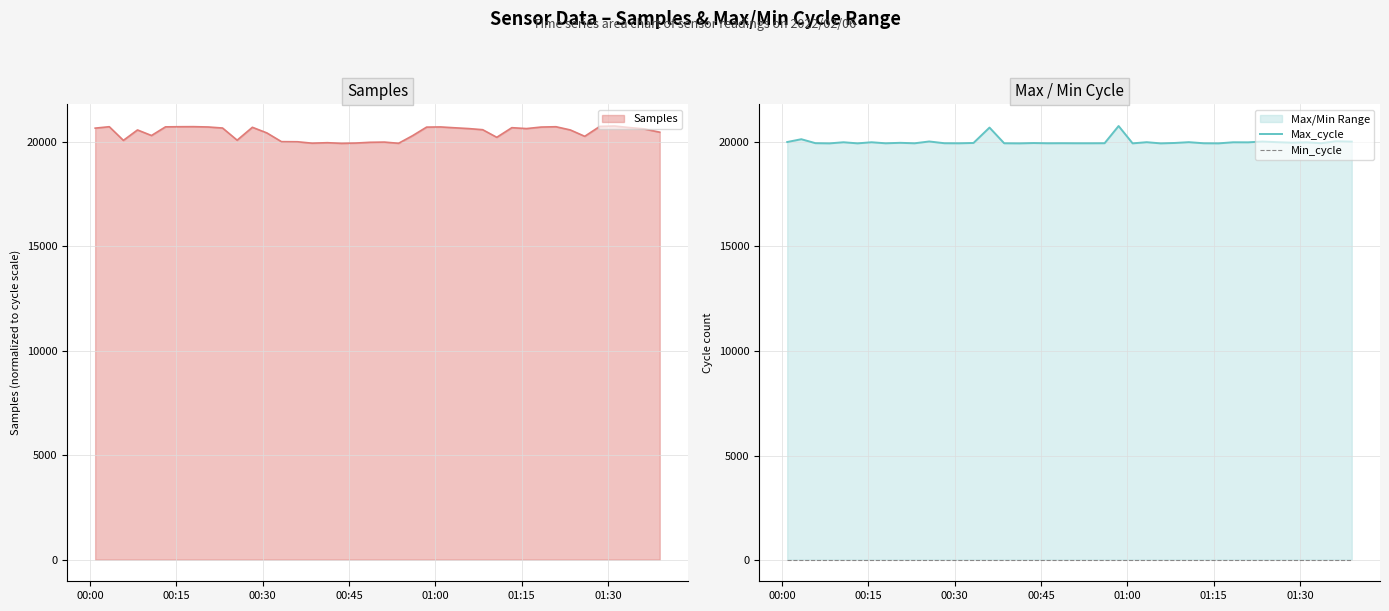

What is the highest value of the Samples series?

20754.0